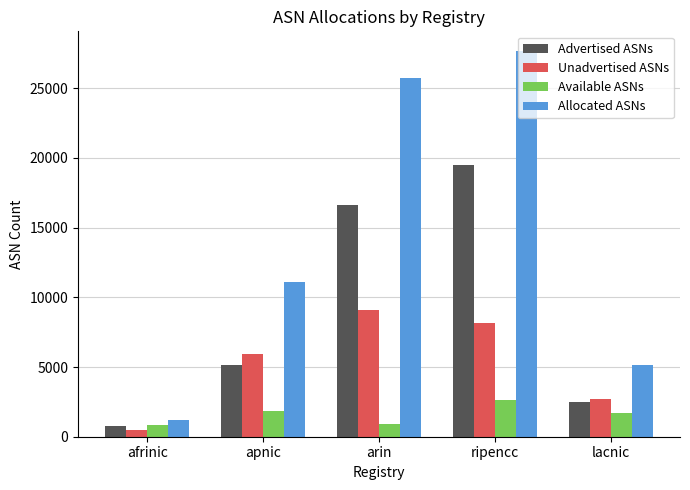

What is the spread (max minus min) of values at lacnic?

3459